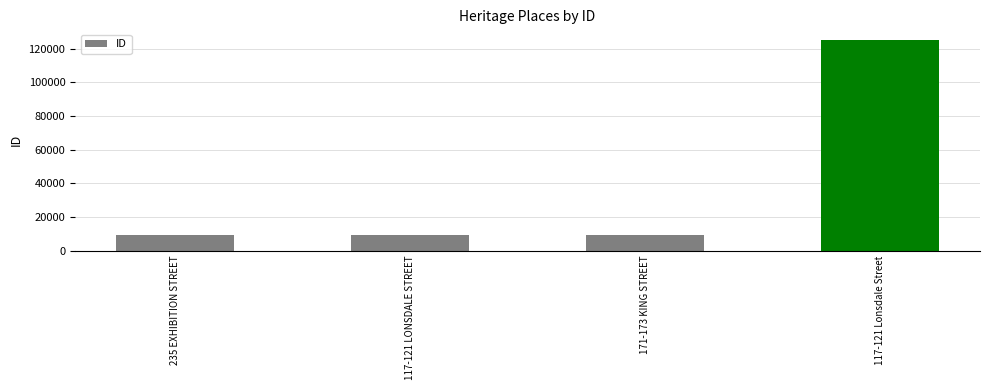

Are the bars horizontal?

No